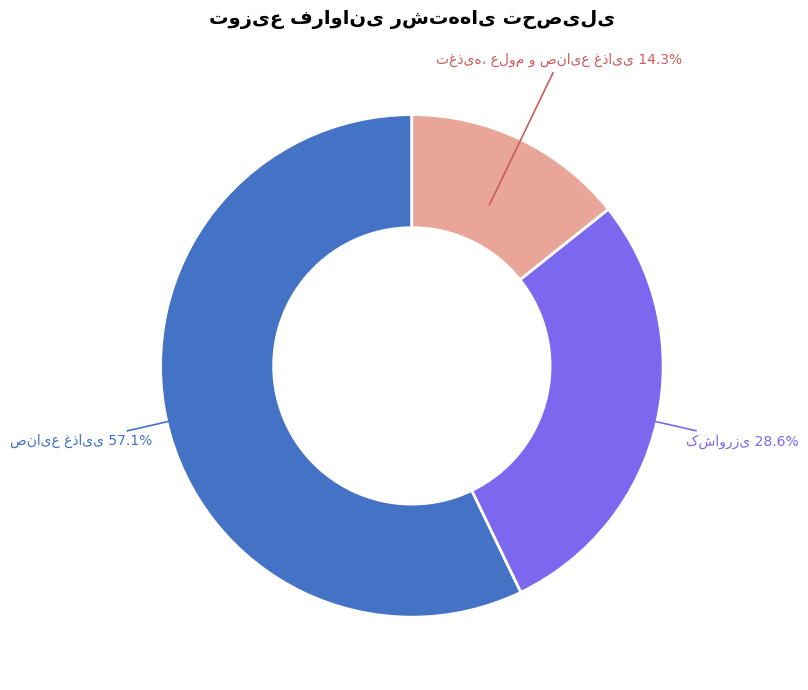

Is there any slice that represents more than half of the pie?

Yes